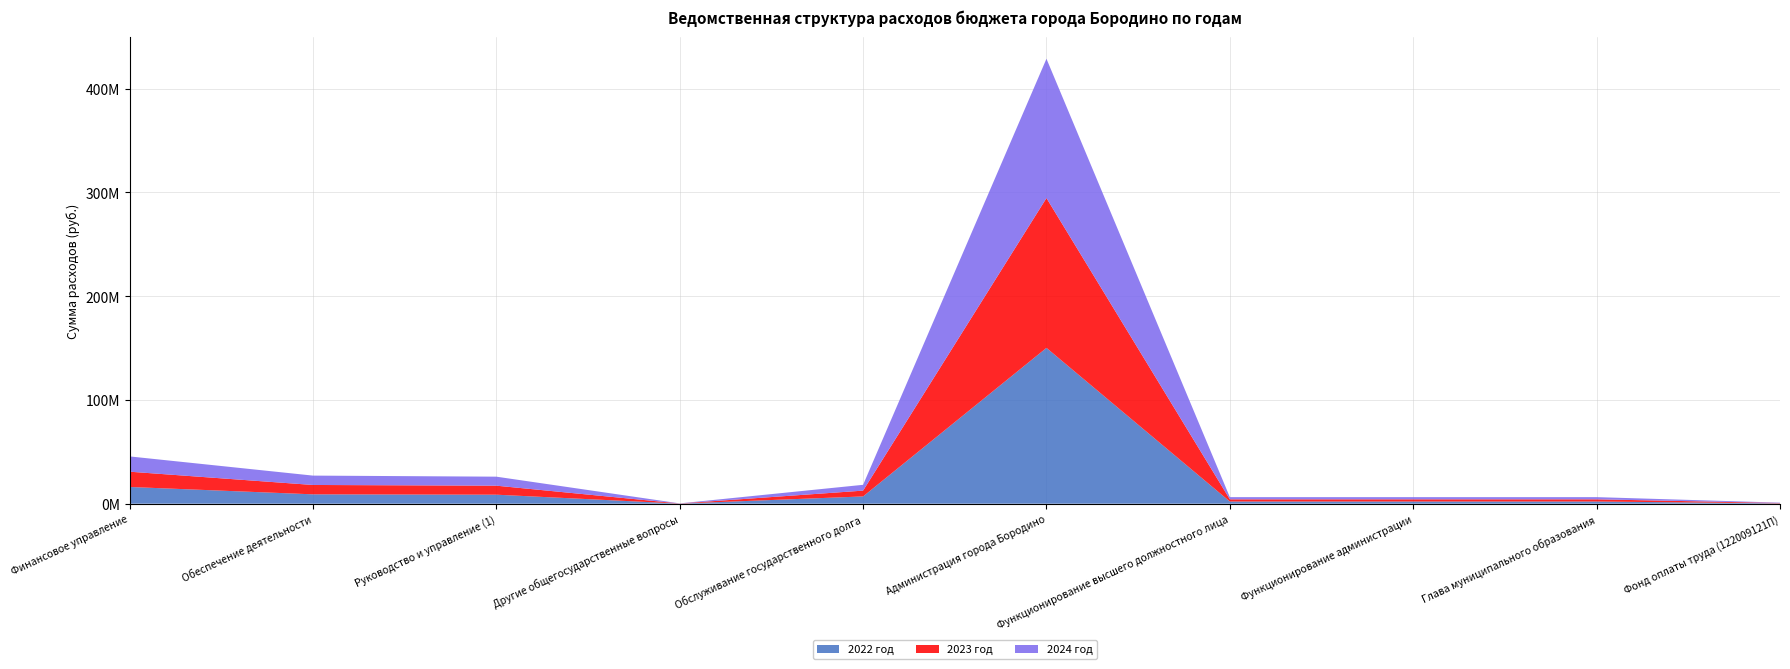

Reading left to right, list all the values displayed in this chart.

2022 год: Финансовое управление=16121321.4	Обеспечение деятельности=9023731.7	Руководство и управление (1)=8683316.0	Другие общегосударственные вопросы=100000.0	Обслуживание государственного долга=6997589.6	Администрация города Бородино=150144489.0	Функционирование высшего должностного лица=2107977.2	Функционирование администрации=2107977.2	Глава муниципального образования=2107977.2	Фонд оплаты труда (122009121П)=340415.7
2023 год: Финансовое управление=14723731.7	Обеспечение деятельности=9023731.7	Руководство и управление (1)=8683316.0	Другие общегосударственные вопросы=100000.0	Обслуживание государственного долга=5600000.0	Администрация города Бородино=144336501.5	Функционирование высшего должностного лица=2107977.2	Функционирование администрации=2107977.2	Глава муниципального образования=2107977.2	Фонд оплаты труда (122009121П)=340415.7
2024 год: Финансовое управление=14723731.7	Обеспечение деятельности=9023731.7	Руководство и управление (1)=8683316.0	Другие общегосударственные вопросы=100000.0	Обслуживание государственного долга=5600000.0	Администрация города Бородино=134255853.3	Функционирование высшего должностного лица=2107977.2	Функционирование администрации=2107977.2	Глава муниципального образования=2107977.2	Фонд оплаты труда (122009121П)=340415.7